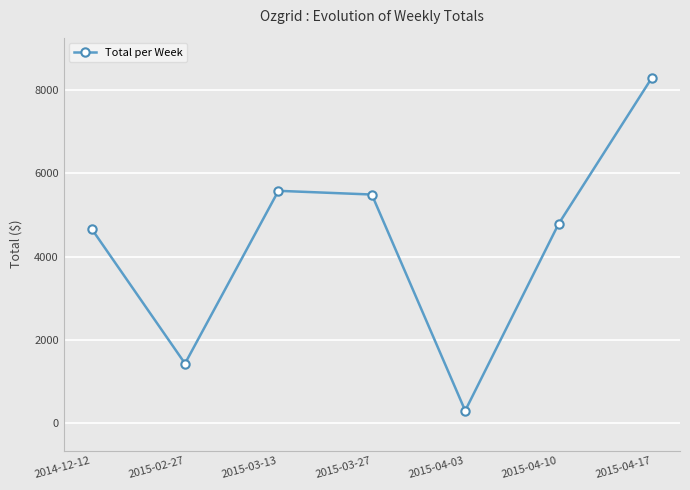

What is the sum of the values at 2015-03-27 and 2015-03-13?

11060.7